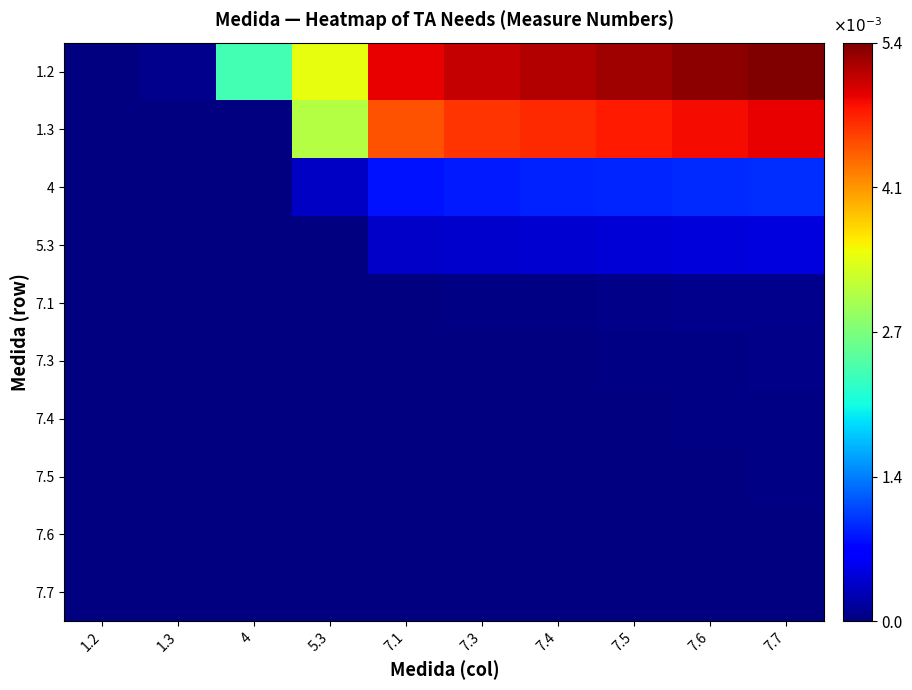

Reading right to left, list all the values displayed in this chart.

1.2: 7.7=0.0	7.6=0.0	7.5=0.0	7.4=0.0	7.3=0.0	7.1=0.0	5.3=0.0	4=0.0	1.3=0.0	1.2=0.0
1.3: 7.7=0.0	7.6=0.0	7.5=0.0	7.4=0.0	7.3=0.0	7.1=0.0	5.3=0.0	4=0.0	1.3=0.0	1.2=0.0
4: 7.7=0.0	7.6=0.0	7.5=0.0	7.4=0.0	7.3=0.0	7.1=0.0	5.3=0.0	4=0.0	1.3=0.0	1.2=0.0
5.3: 7.7=0.0	7.6=0.0	7.5=0.0	7.4=0.0	7.3=0.0	7.1=0.0	5.3=0.0	4=0.0	1.3=0.0	1.2=0.0
7.1: 7.7=0.0	7.6=0.0	7.5=0.0	7.4=0.0	7.3=0.0	7.1=0.0	5.3=0.0	4=0.0	1.3=0.0	1.2=0.0
7.3: 7.7=0.0	7.6=0.0	7.5=0.0	7.4=0.0	7.3=0.0	7.1=0.0	5.3=0.0	4=0.0	1.3=0.0	1.2=0.0
7.4: 7.7=0.0	7.6=0.0	7.5=0.0	7.4=0.0	7.3=0.0	7.1=0.0	5.3=0.0	4=0.0	1.3=0.0	1.2=0.0
7.5: 7.7=0.0	7.6=0.0	7.5=0.0	7.4=0.0	7.3=0.0	7.1=0.0	5.3=0.0	4=0.0	1.3=0.0	1.2=0.0
7.6: 7.7=0.0	7.6=0.0	7.5=0.0	7.4=0.0	7.3=0.0	7.1=0.0	5.3=0.0	4=0.0	1.3=0.0	1.2=0.0
7.7: 7.7=0.0	7.6=0.0	7.5=0.0	7.4=0.0	7.3=0.0	7.1=0.0	5.3=0.0	4=0.0	1.3=0.0	1.2=0.0